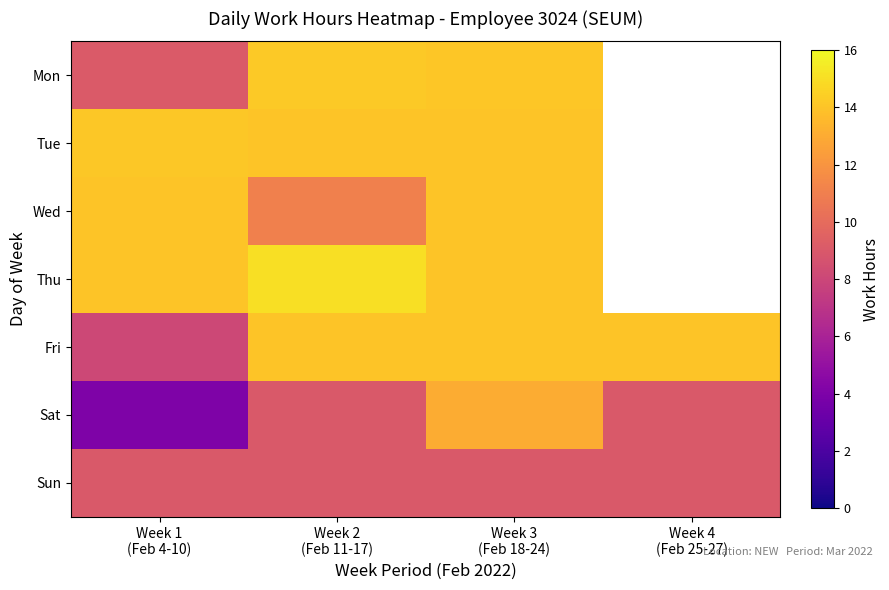

At which category is the sum across all series the highest?

Week 3
(Feb 18-24)